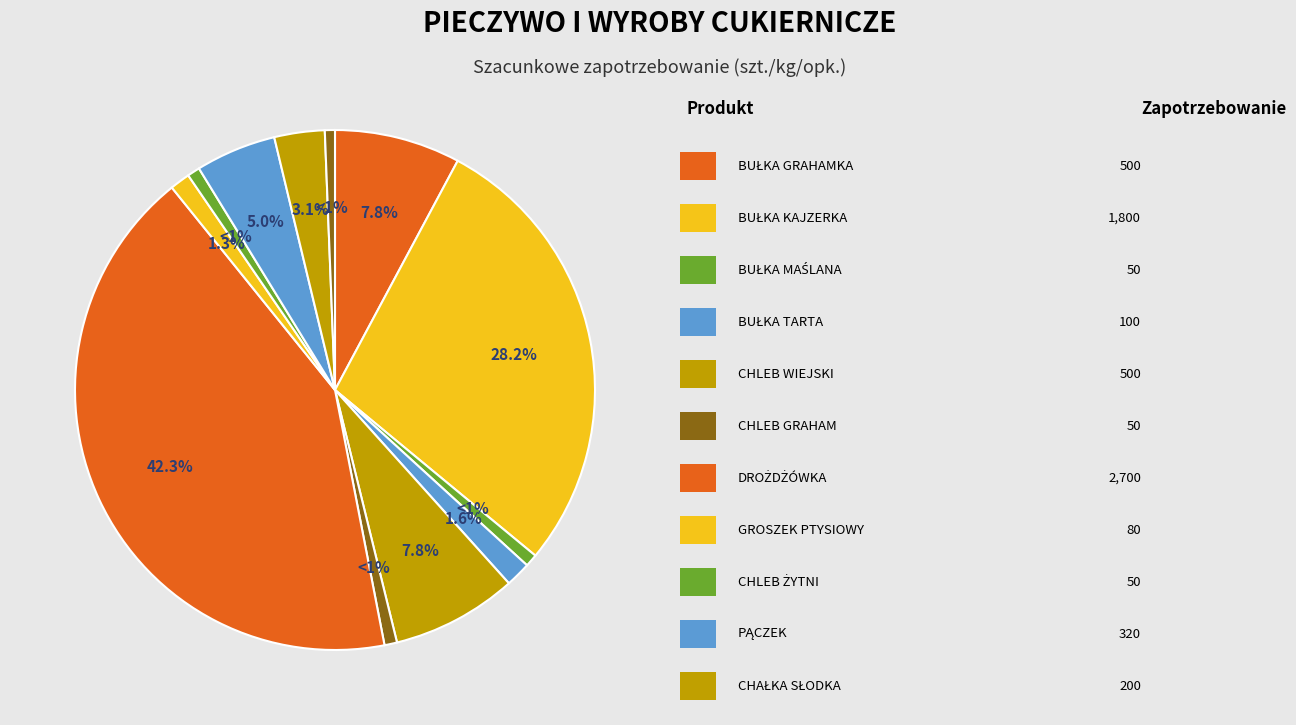

How many segments does this pie chart have?

12